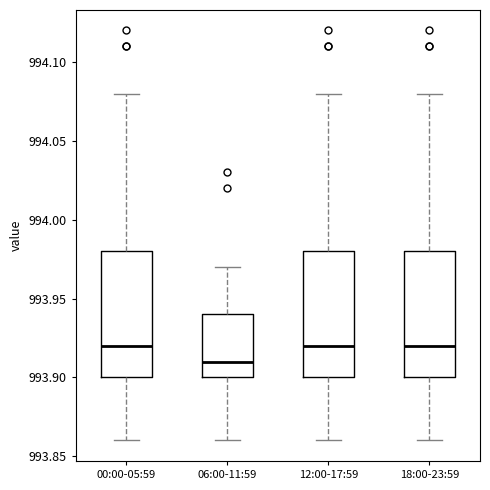

Where does the lower whisker of the box for 00:00-05:59 end on the y-axis? The values are not printed on the chart, so give them approximately, as read against the axis.

993.86